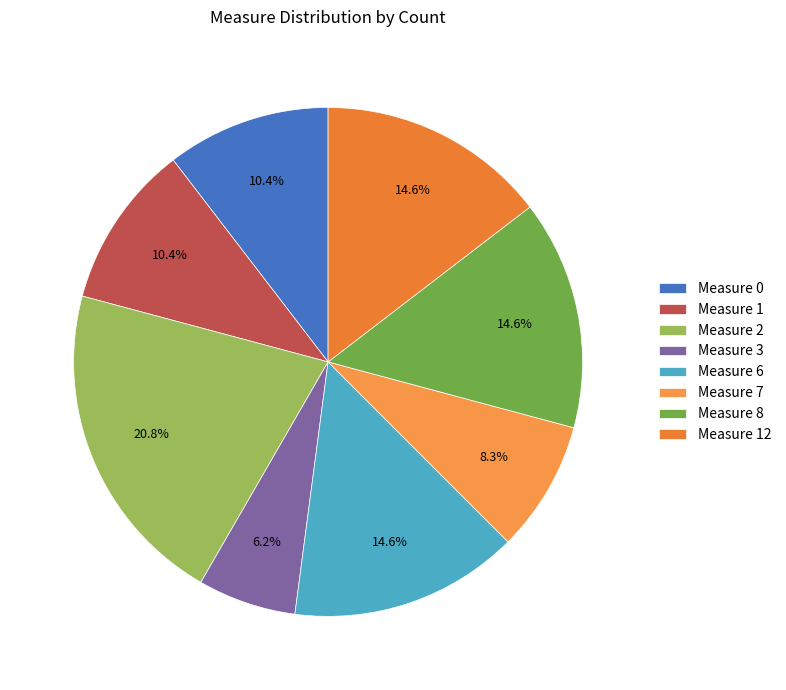

How many slices are in this pie chart?

8